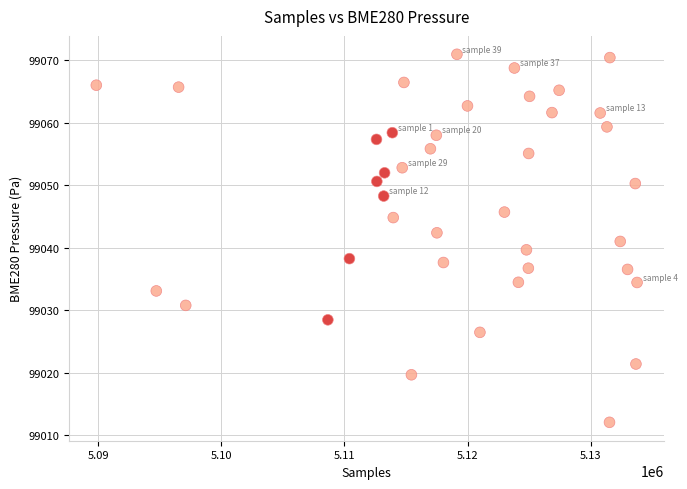

What is the range of X values (max minus min)?

43895.0